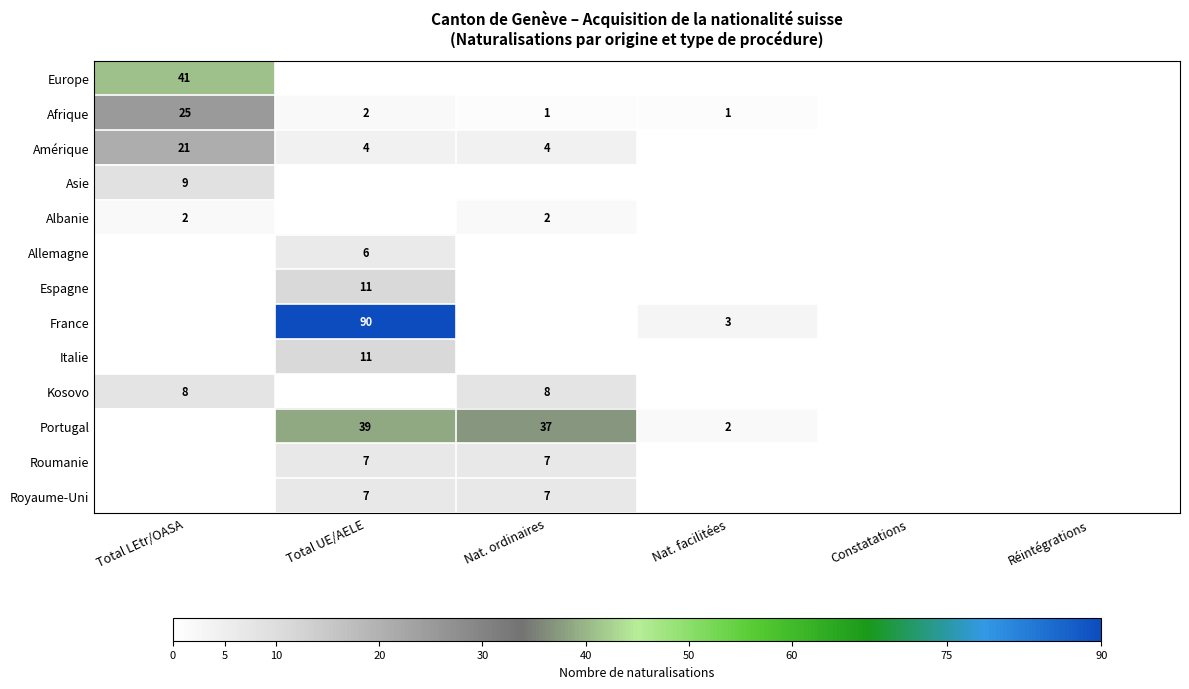

Is it true that Asie equals 2 at Total LEtr/OASA?

False